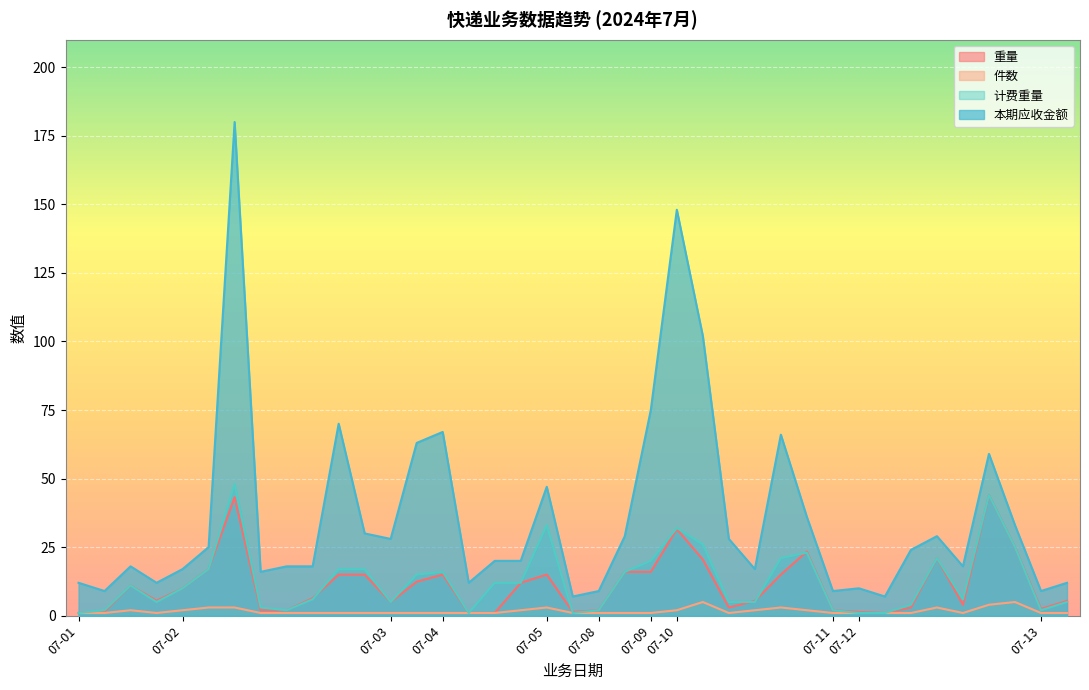

Read the 本期应收金额 value at 07-13.

12.0